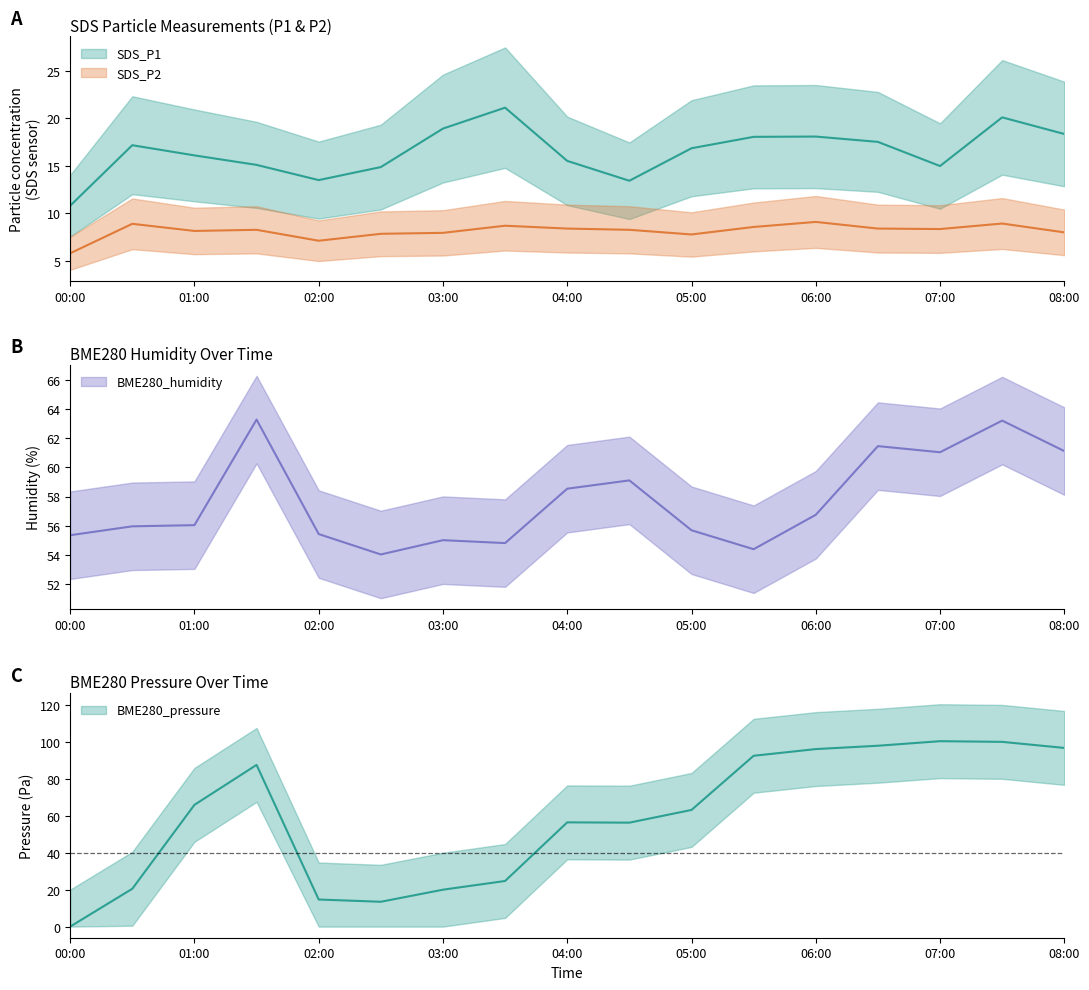

Is it true that BME280_humidity equals 26.7 at 2022/03/10 01:30?

False